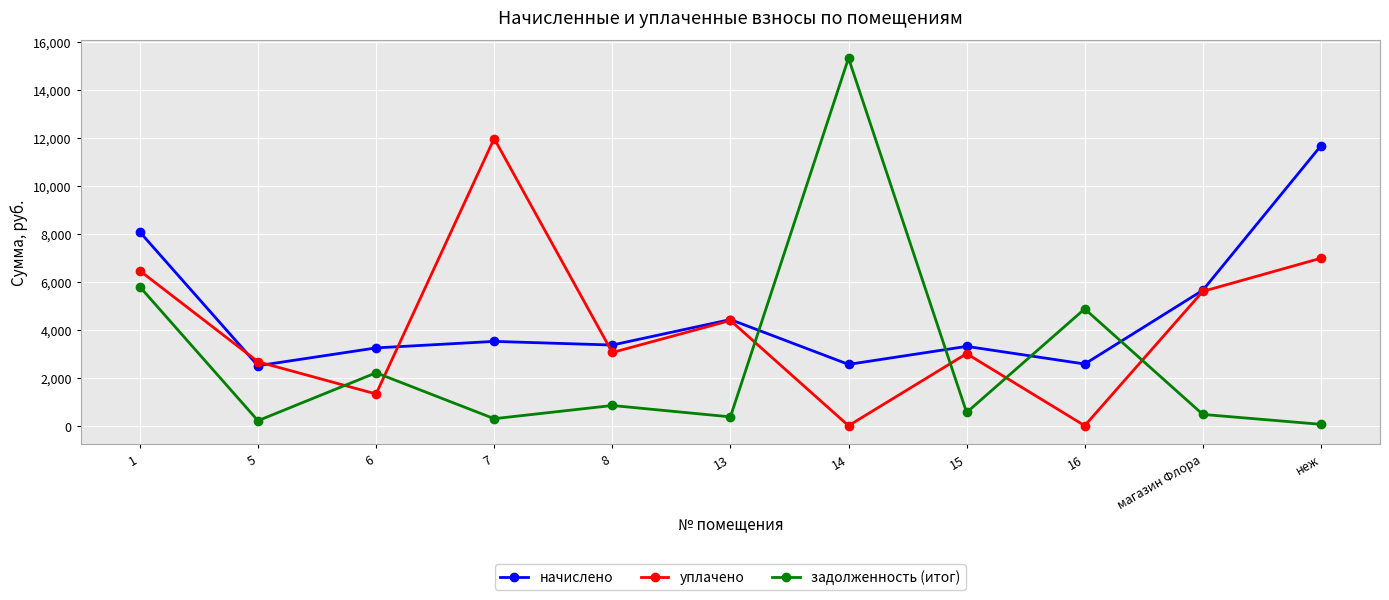

What is the sum of all начислено values?

50901.1